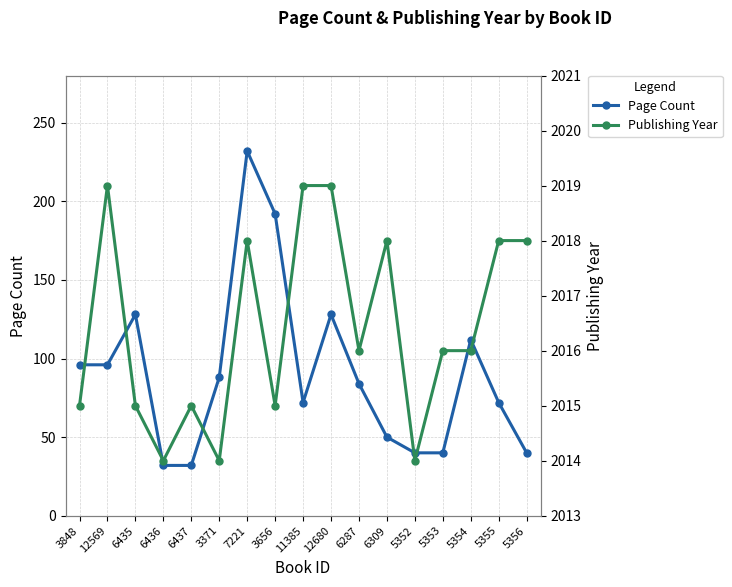

The value of Page Count at 6287 is 84. True or false?

True